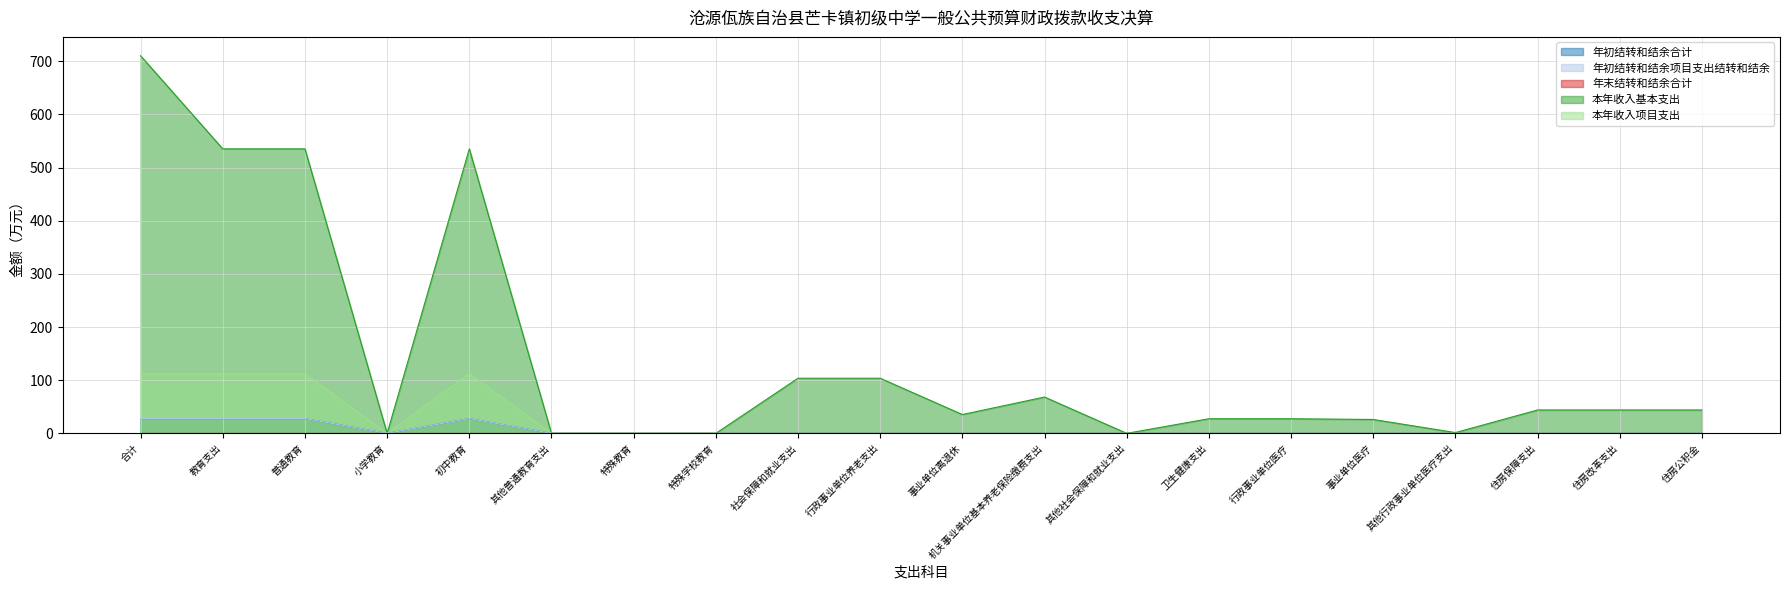

What position from the left is 卫生健康支出?

14